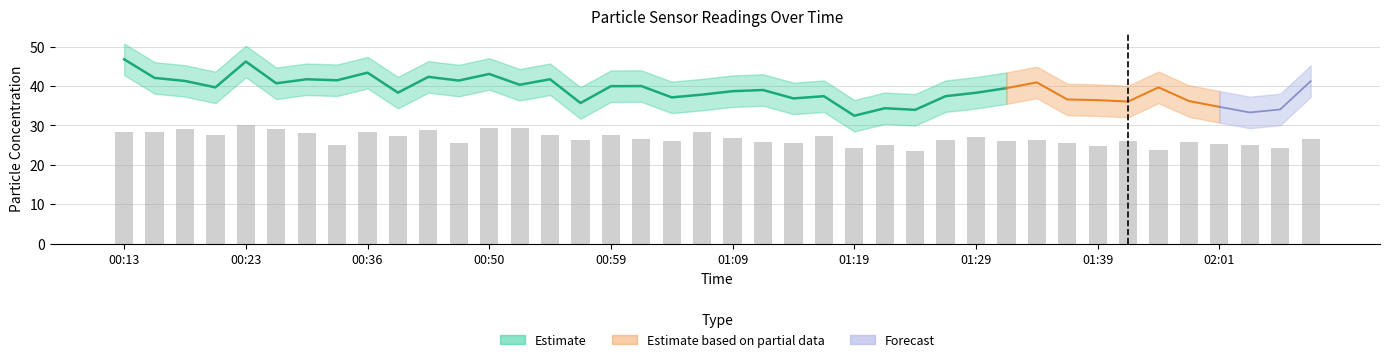

What is the change in value from 12 to 34?

-5.7